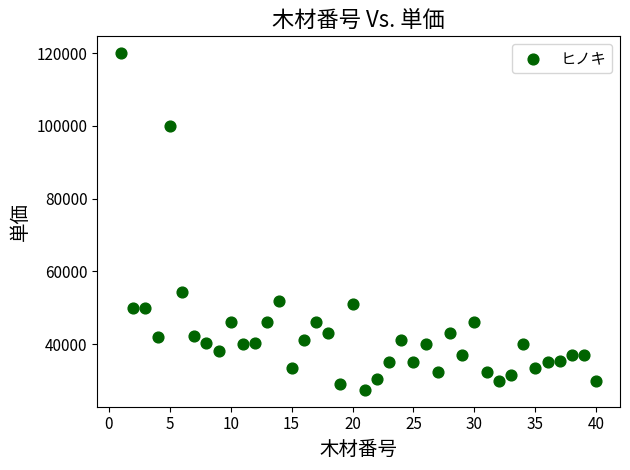

What is the range of Y values (max minus min)?

92600